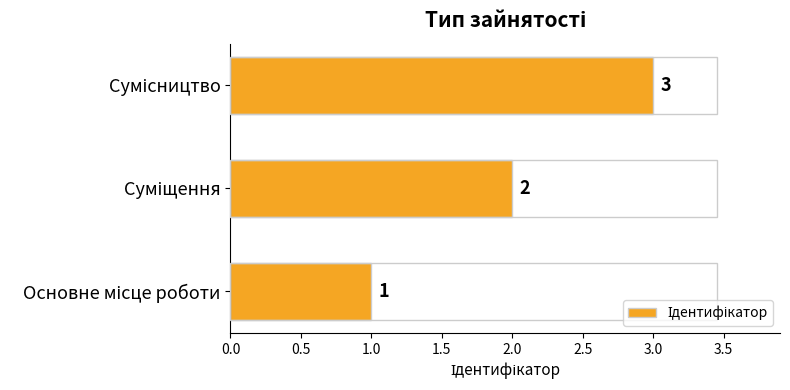

What is the sum of all values?

6